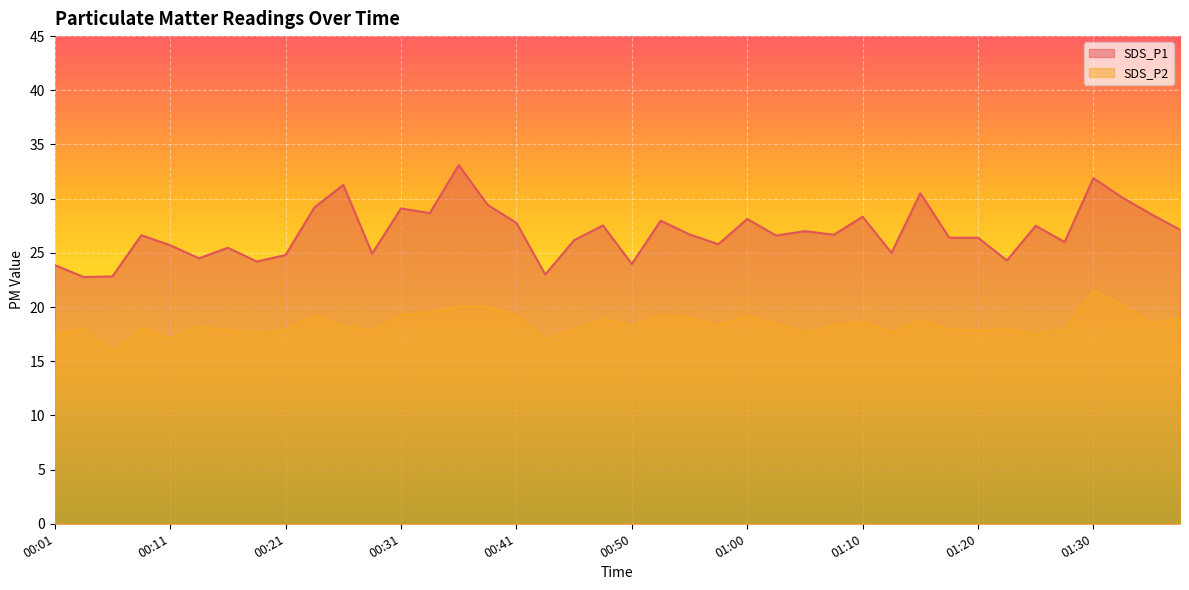

Reading right to left, list all the values displayed in this chart.

SDS_P1: 01:37=27.1	01:35=28.6	01:32=30.1	01:30=31.9	01:27=26.0	01:25=27.5	01:22=24.3	01:20=26.4	01:18=26.4	01:15=30.5	01:13=25.0	01:10=28.3	01:08=26.7	01:05=27.0	01:03=26.6	01:00=28.1	00:58=25.8	00:55=26.7	00:53=28.0	00:50=24.0	00:48=27.5	00:45=26.2	00:43=23.0	00:41=27.8	00:38=29.4	00:36=33.1	00:33=28.7	00:31=29.1	00:28=24.9	00:26=31.3	00:23=29.2	00:21=24.8	00:18=24.2	00:16=25.5	00:14=24.5	00:11=25.7	00:09=26.6	00:06=22.8	00:04=22.8	00:01=23.9
SDS_P2: 01:37=18.9	01:35=18.5	01:32=20.2	01:30=21.5	01:27=17.9	01:25=17.5	01:22=18.0	01:20=17.8	01:18=17.9	01:15=18.8	01:13=17.7	01:10=18.6	01:08=18.3	01:05=17.7	01:03=18.4	01:00=19.2	00:58=18.3	00:55=19.0	00:53=19.3	00:50=18.3	00:48=18.9	00:45=17.9	00:43=17.0	00:41=19.2	00:38=20.1	00:36=20.0	00:33=19.5	00:31=19.3	00:28=17.9	00:26=18.2	00:23=19.2	00:21=17.9	00:18=17.6	00:16=17.9	00:14=18.2	00:11=17.1	00:09=18.1	00:06=15.8	00:04=18.0	00:01=17.4